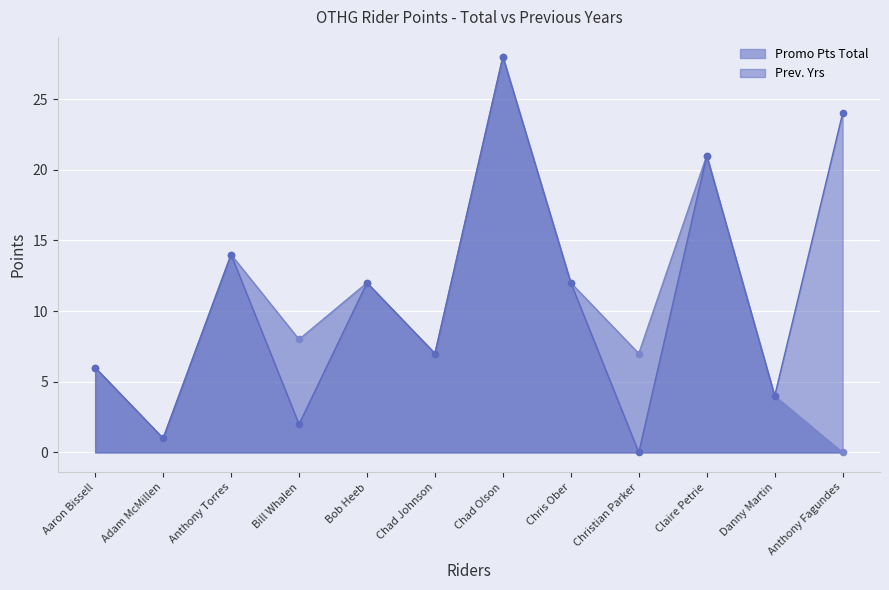

Is the value of Prev. Yrs at Chris Ober greater than the value of Promo Pts Total at Aaron Bissell?

Yes